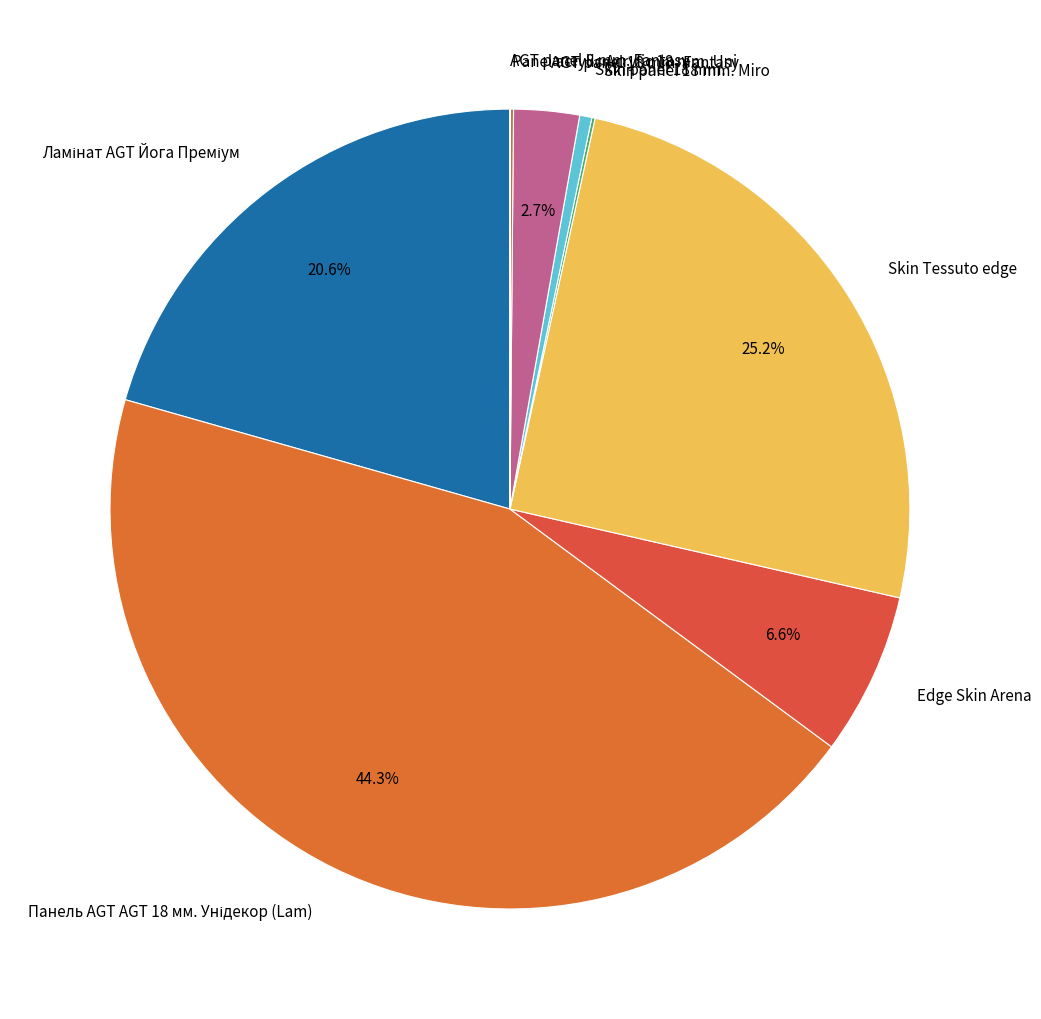

Does any single category account for the majority?

No